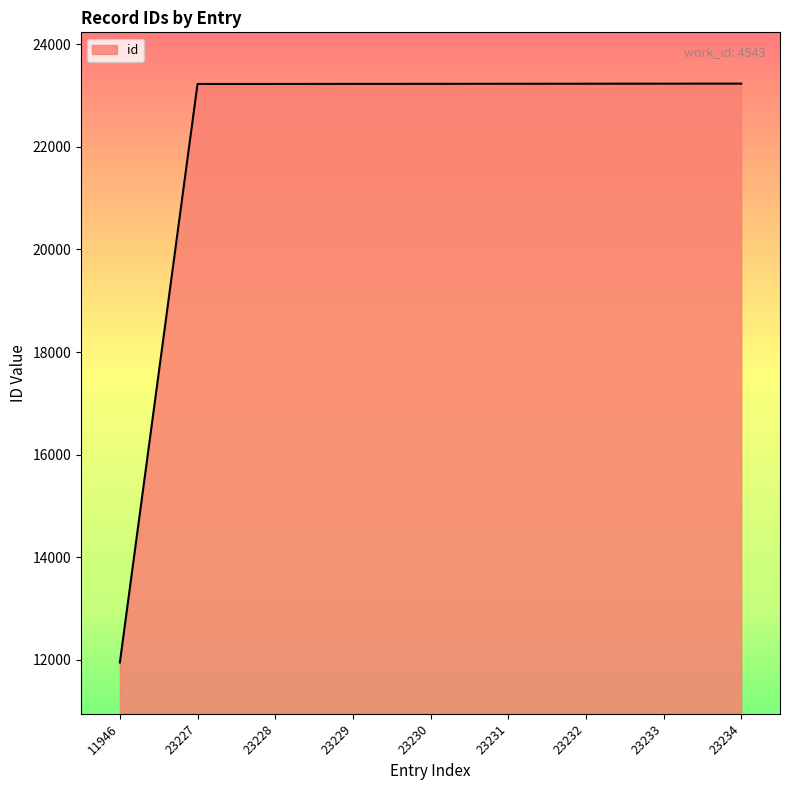

What is the difference between the values at 11946 and 23230?

11284